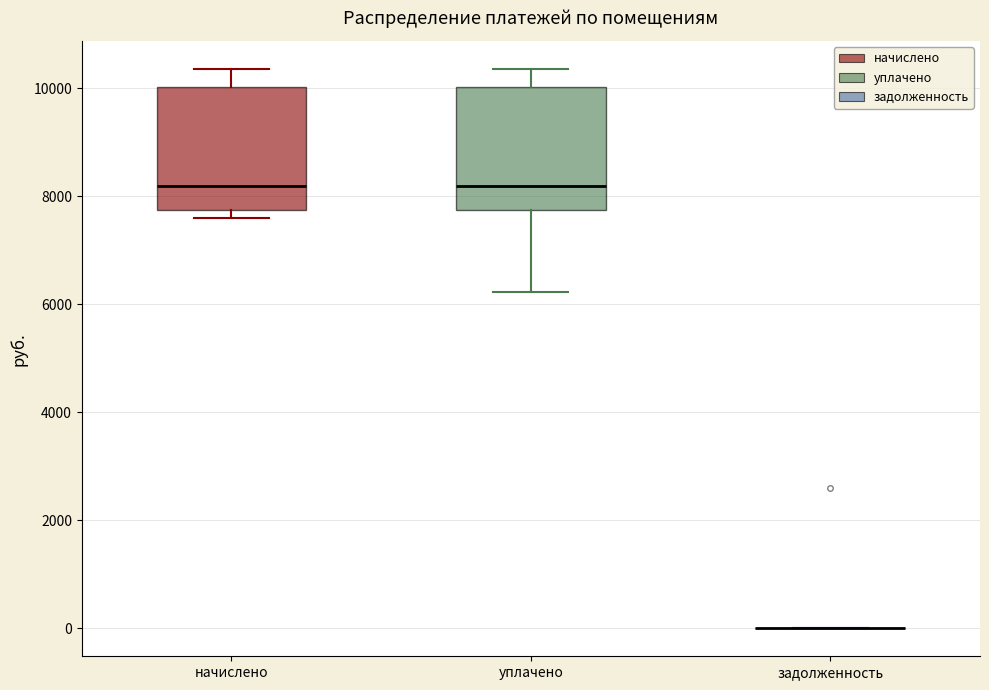

Reading left to right, transcribe this box plot: for each box, give where its median line is, the range the box spans, and where its two whiskers end, as read against the y-axis. The values are not printed on the chart, so give them approximately, as read against the axis.

начислено: median 8200, box 7800 to 10000, whiskers 7600 to 10400
уплачено: median 8200, box 7800 to 10000, whiskers 6200 to 10400
задолженность: box collapsed to a line at 0, whiskers 0 to 0